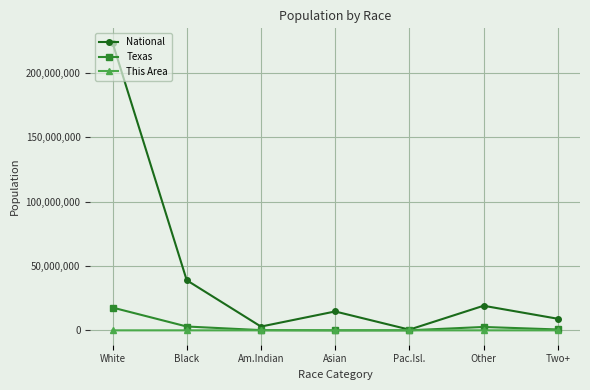

What are all the series names shown in the legend?

National, Texas, This Area